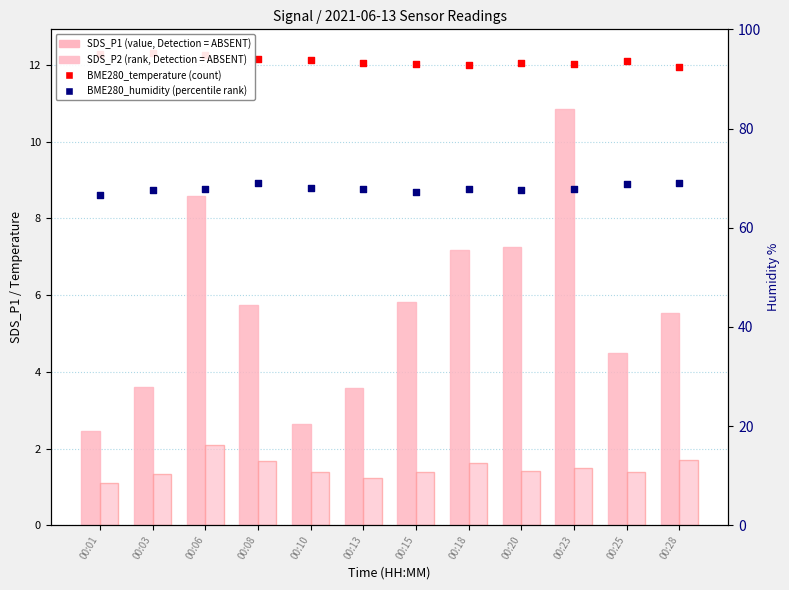

What is the total value across all series at 00:06?

90.7